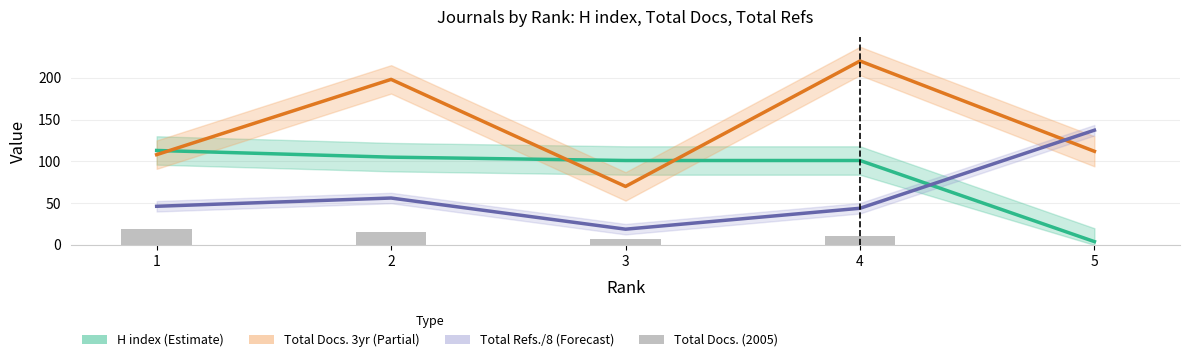

Which series has the largest total across all categories?

Total Docs. 3yr (Partial)